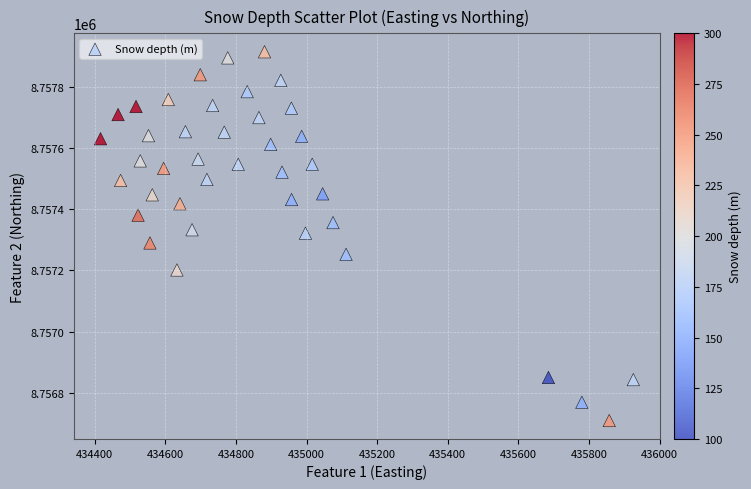

What is the range of Y values (max minus min)?

1208.2